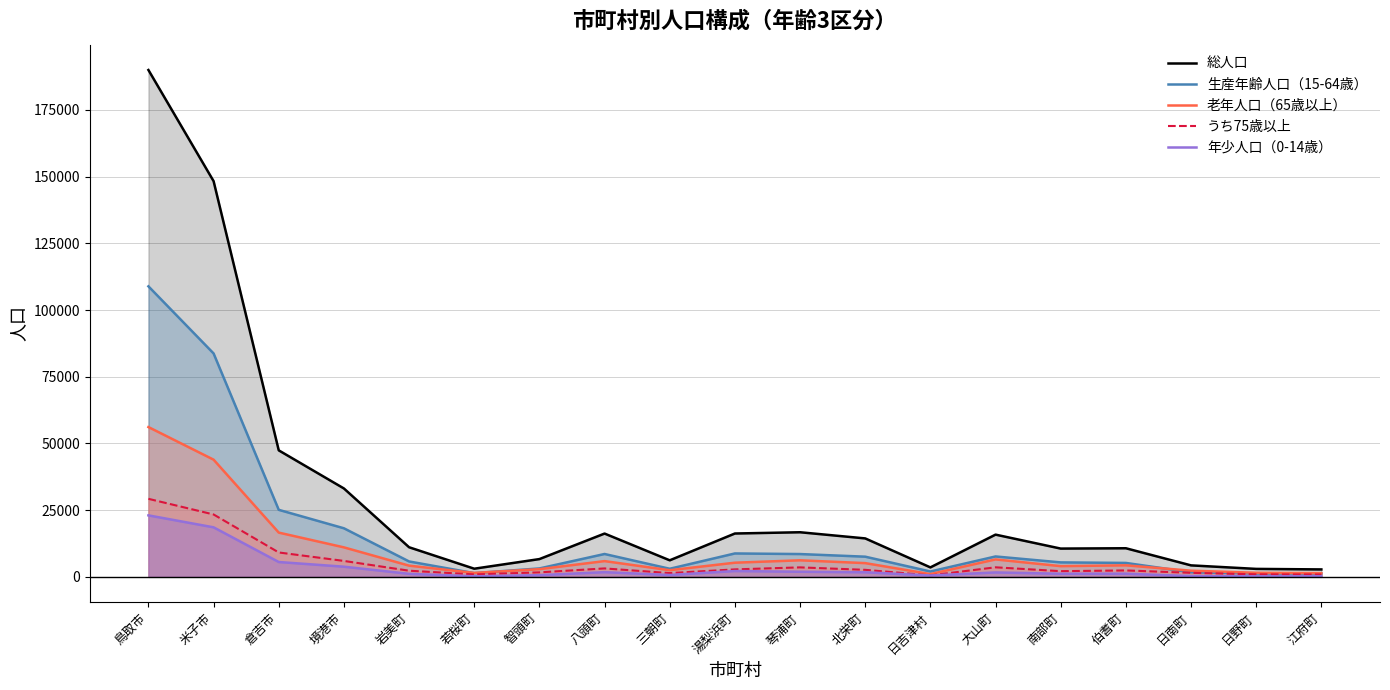

Which category has the lowest value in the うち75歳以上 series?

日吉津村